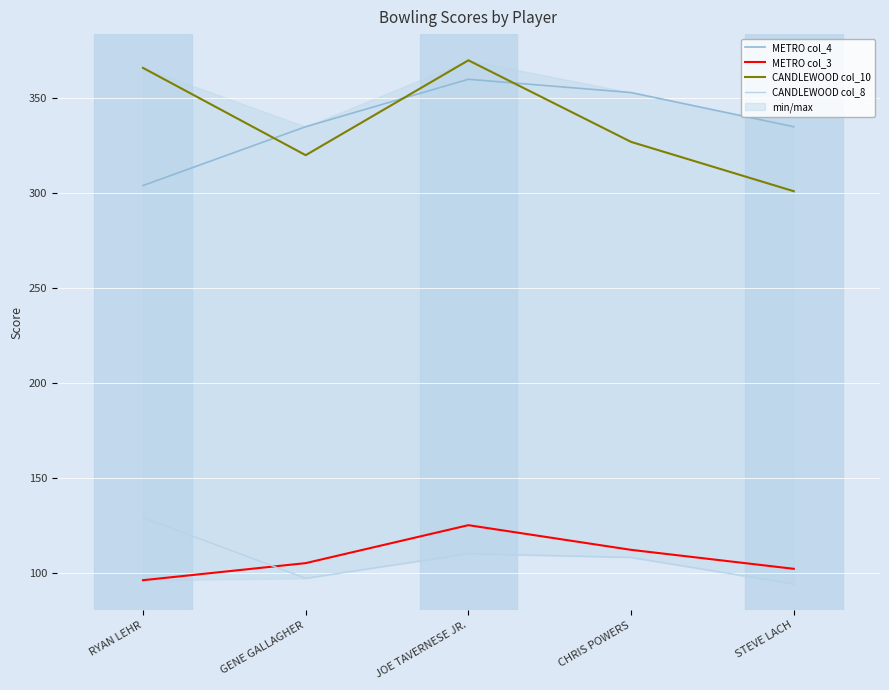

Which series has the widest spread of values?

CANDLEWOOD col_10